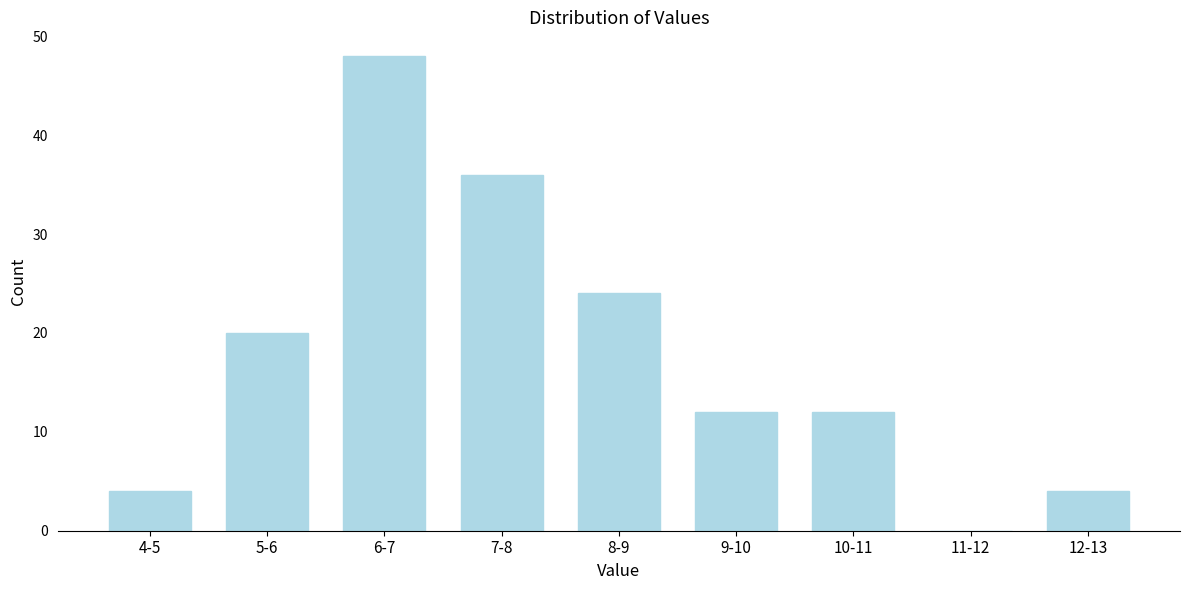

Reading left to right, transcribe all the data shown in this chart.

4-5=4	5-6=20	6-7=48	7-8=36	8-9=24	9-10=12	10-11=12	11-12=0	12-13=4